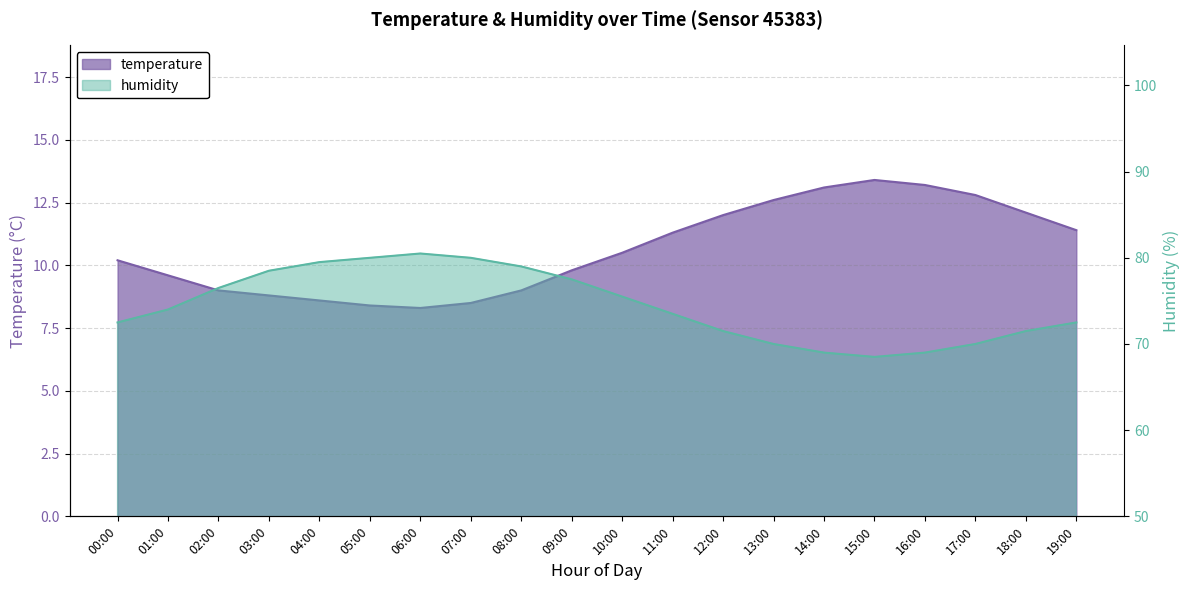

True or false: humidity has a value of 70.0 at 17:00.

True